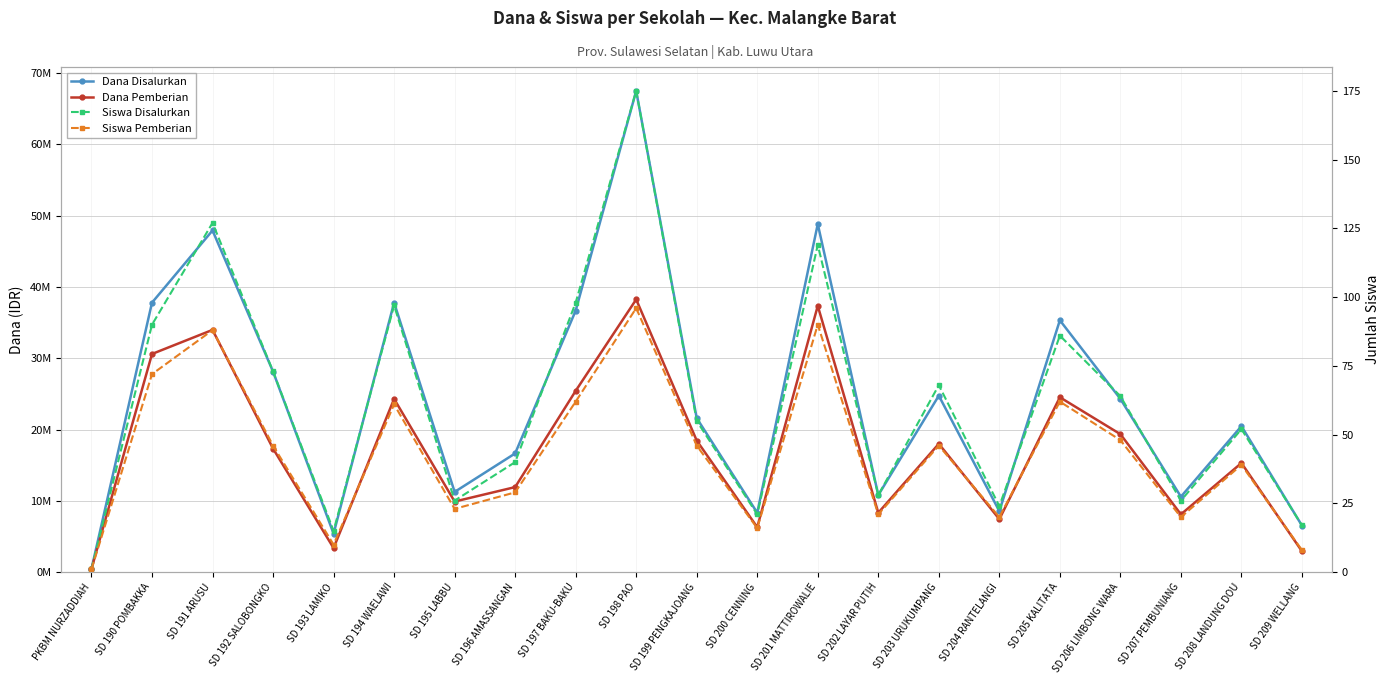

Rank the series at SD 206 LIMBONG WARA from lowest to highest value.

Siswa Pemberian, Siswa Disalurkan, Dana Pemberian, Dana Disalurkan